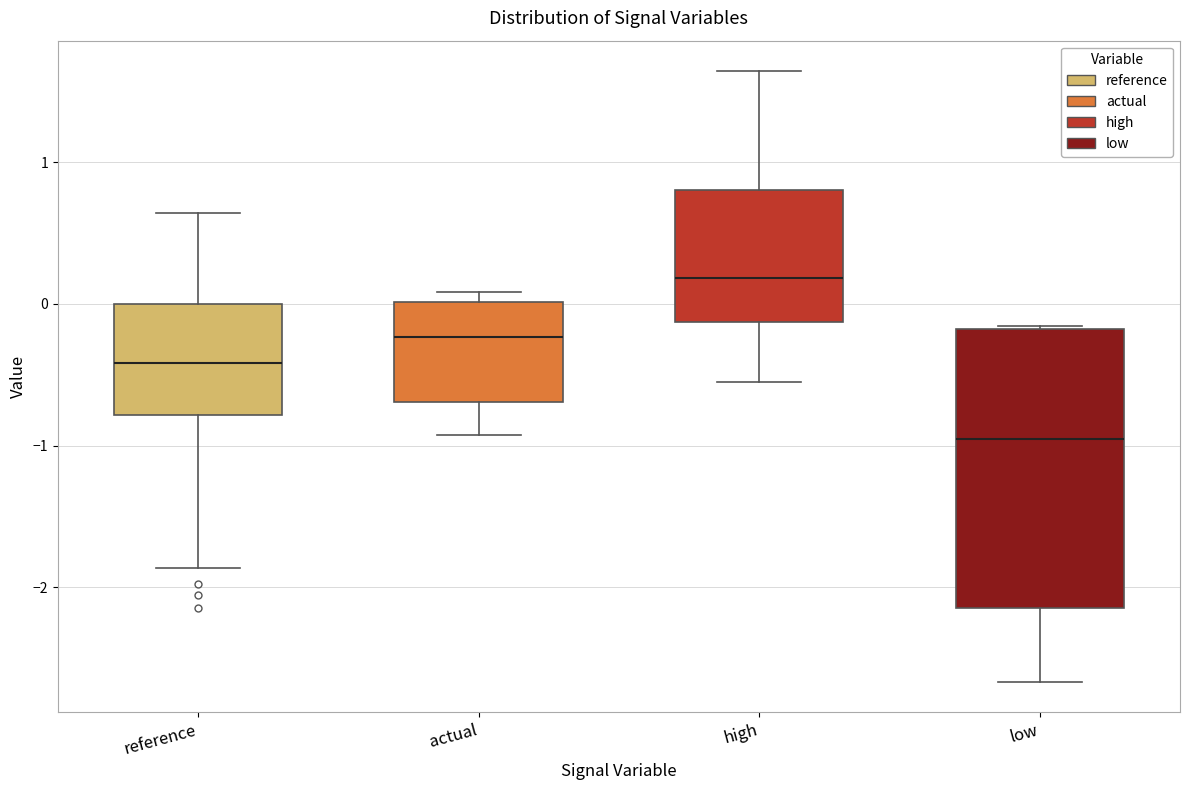

Reading left to right, transcribe this box plot: for each box, give where its median line is, the range the box spans, and where its two whiskers end, as read against the y-axis. The values are not printed on the chart, so give them approximately, as read against the axis.

reference: median -0.4, box -0.8 to 0.0, whiskers -1.9 to 0.6
actual: median -0.2, box -0.7 to 0.0, whiskers -0.9 to 0.1
high: median 0.2, box -0.1 to 0.8, whiskers -0.5 to 1.6
low: median -1.0, box -2.1 to -0.2, whiskers -2.7 to -0.2